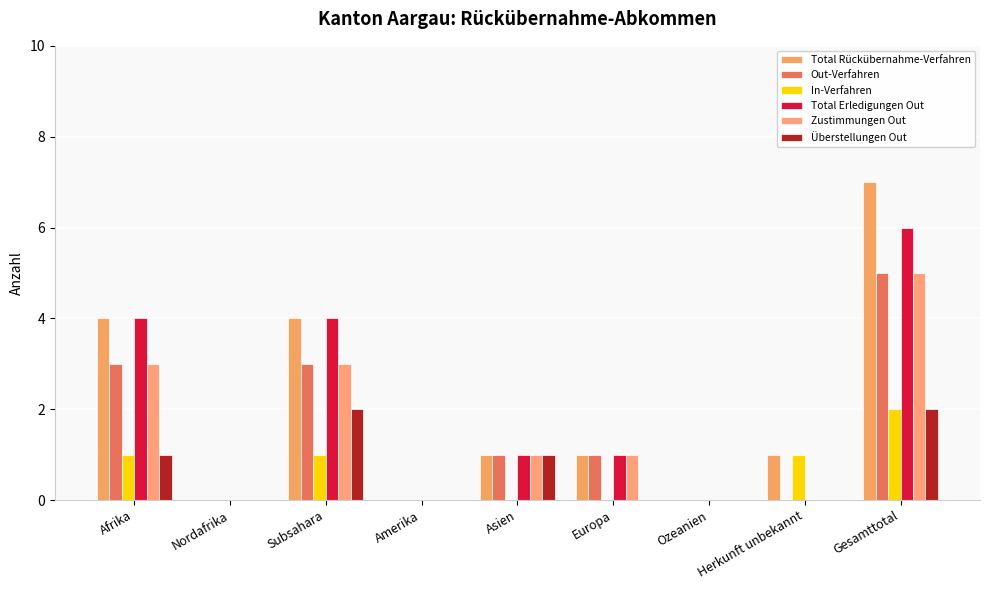

How many distinct data groups are displayed?

6